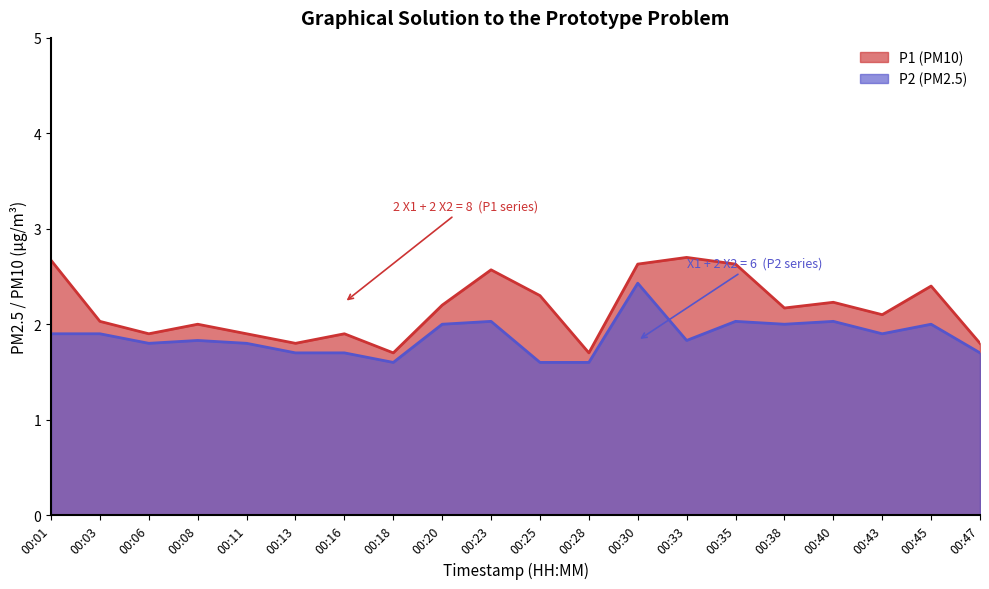

At which label is P2 closest to 2?

00:20